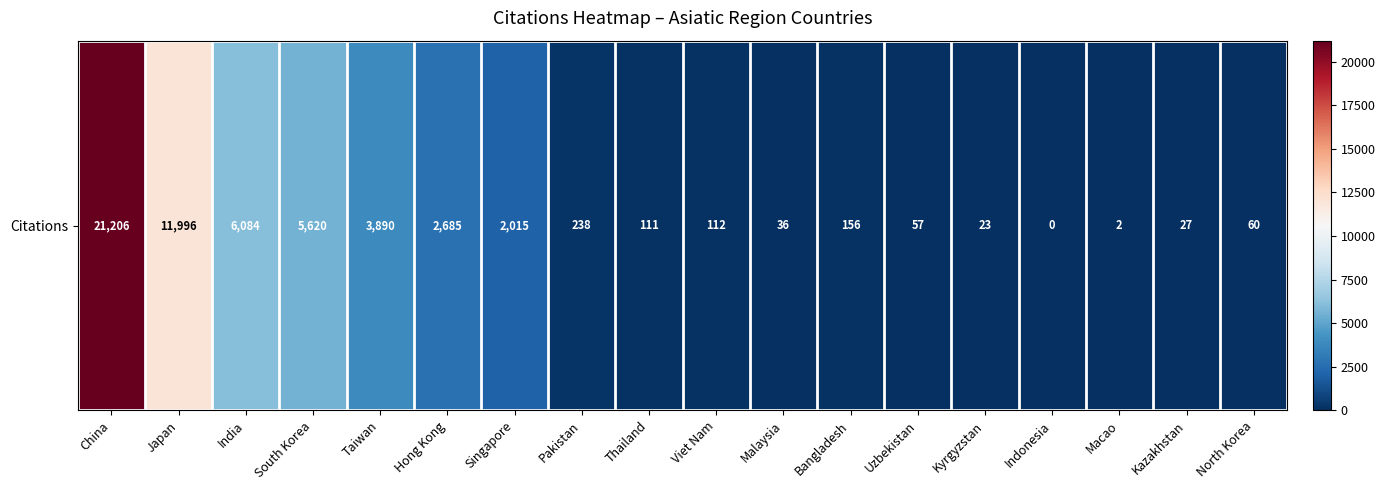

Reading left to right, list all the values displayed in this chart.

China=21206	Japan=11996	India=6084	South Korea=5620	Taiwan=3890	Hong Kong=2685	Singapore=2015	Pakistan=238	Thailand=111	Viet Nam=112	Malaysia=36	Bangladesh=156	Uzbekistan=57	Kyrgyzstan=23	Indonesia=0	Macao=2	Kazakhstan=27	North Korea=60